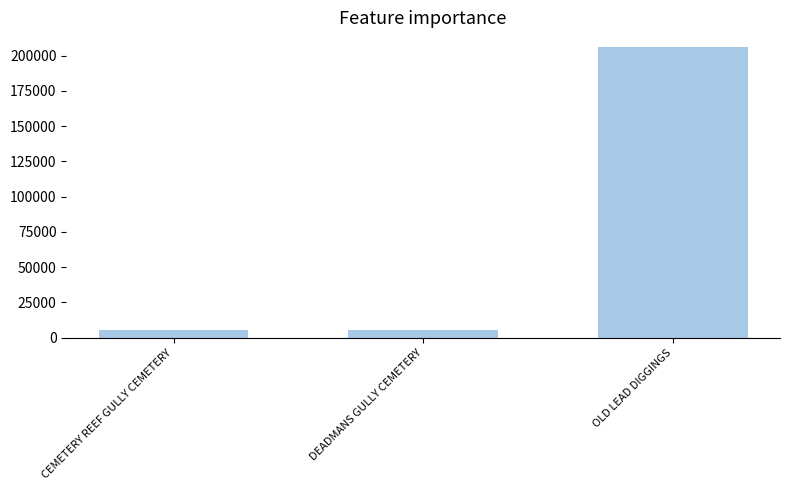

At which label is the value closest to 105783?

DEADMANS GULLY CEMETERY